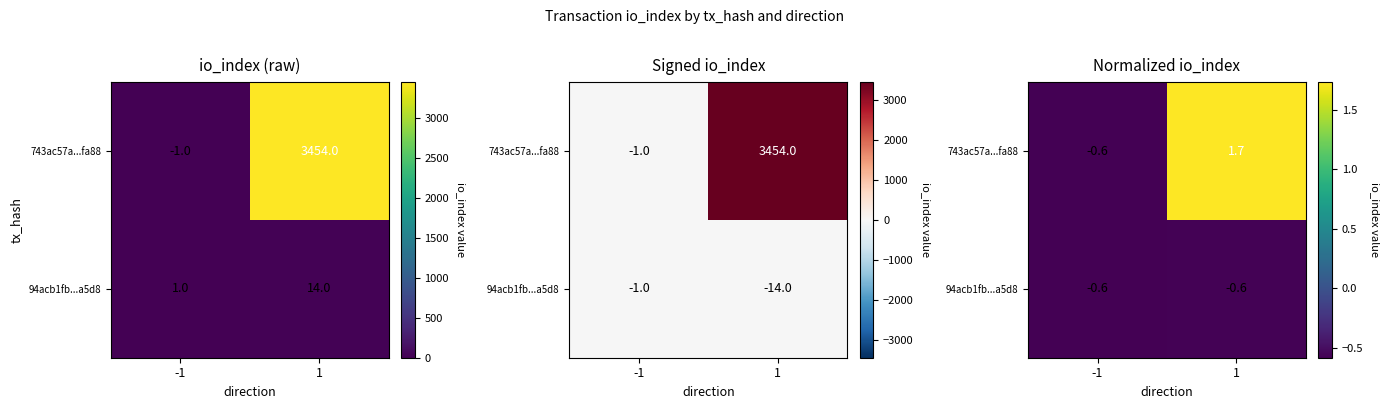

At which category is the sum across all series the highest?

1